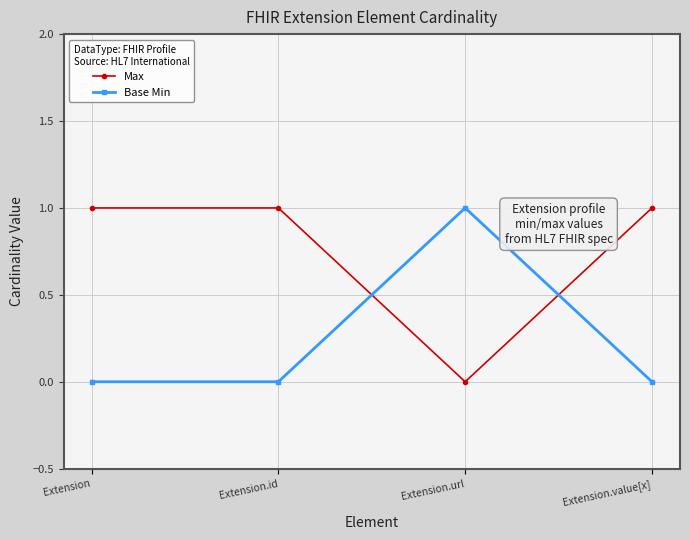

The Base Min series shows 1 at Extension.url. True or false?

True